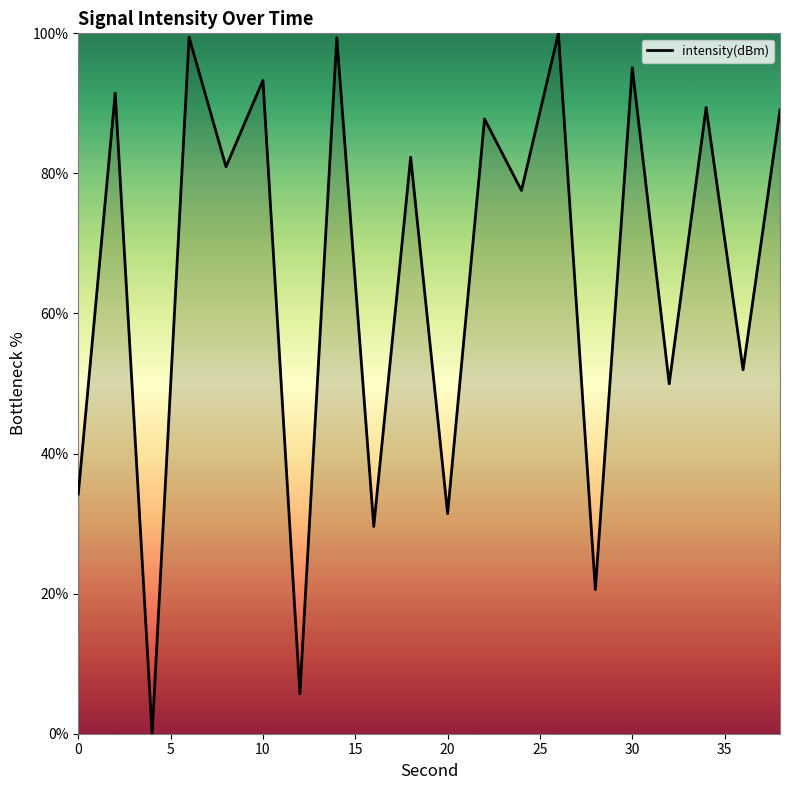

What is the greatest value displayed?

100.0